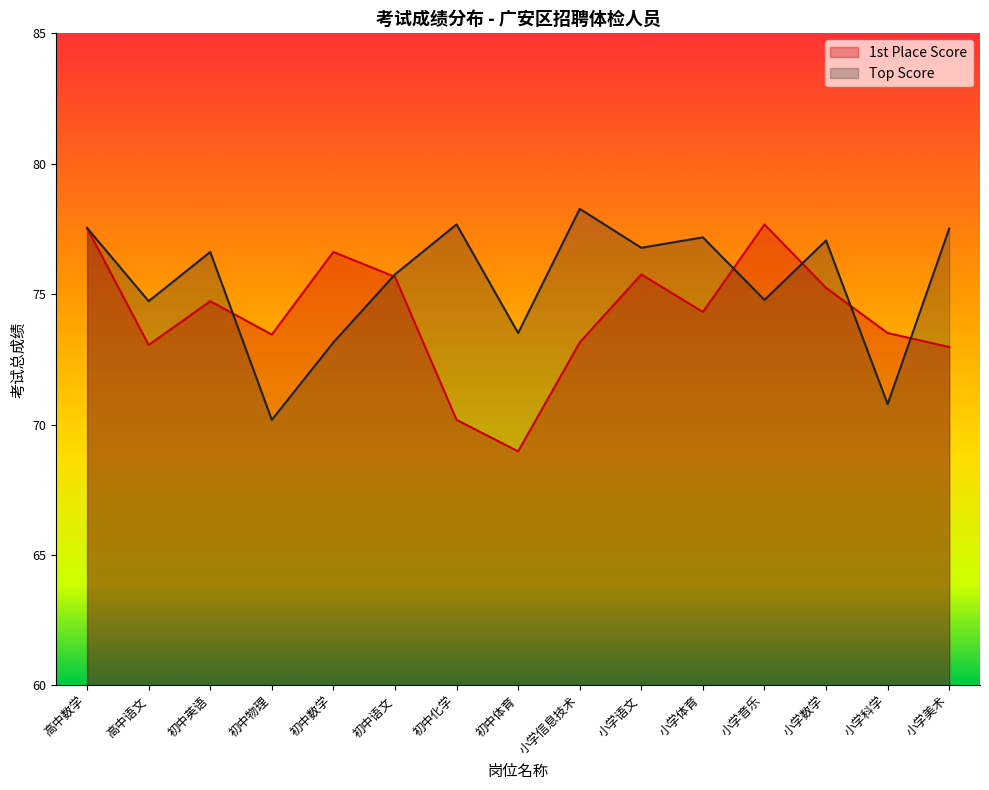

What is the minimum value for 1st Place Score?

69.0